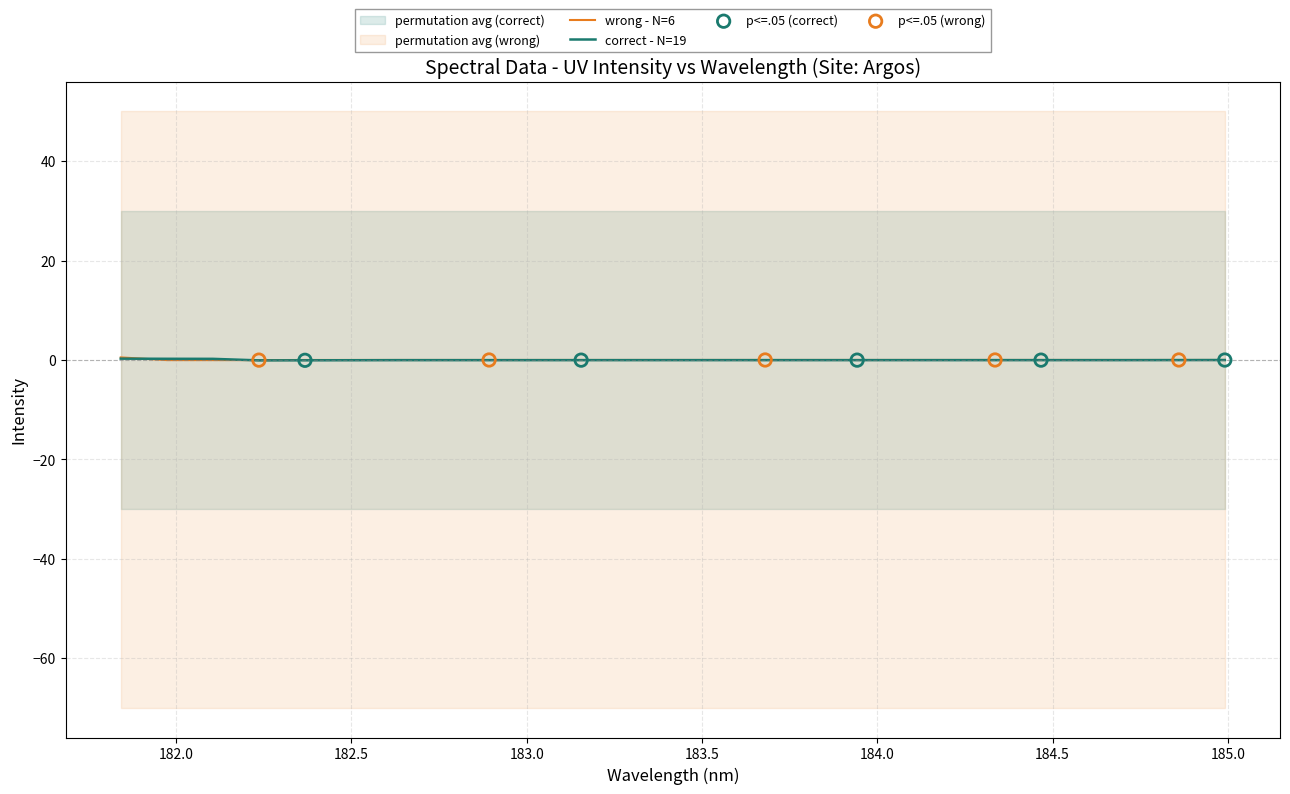

Between 182.2359681898 and 184.3357763242, which is larger?

184.3357763242